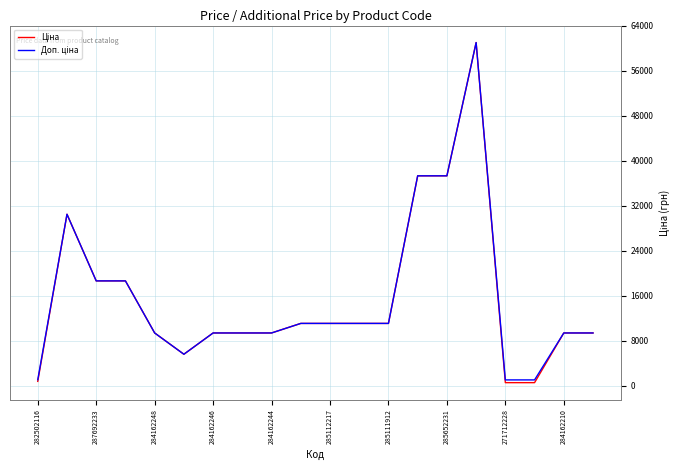

Does the chart have visible grid lines?

Yes